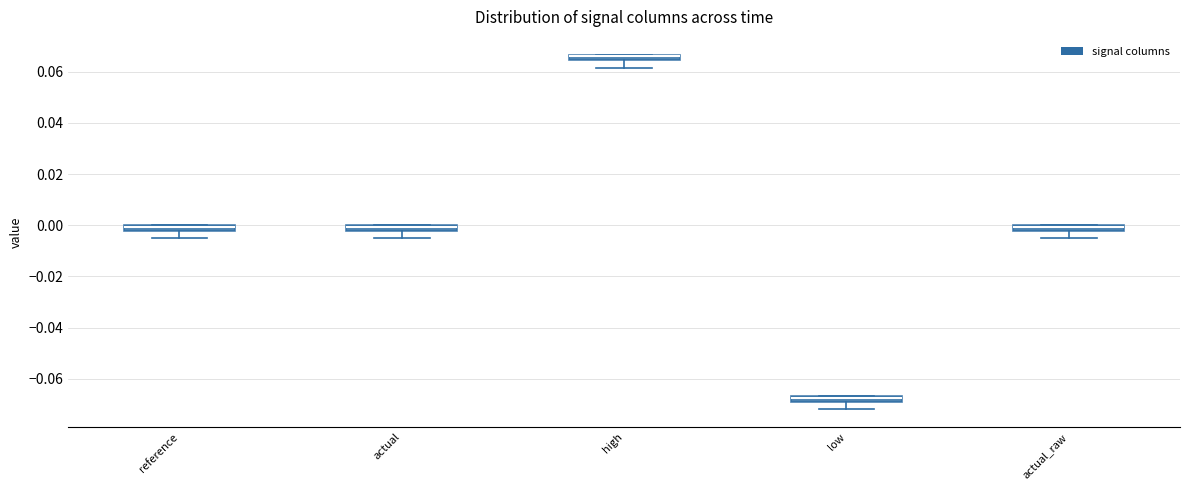

Where is the lower edge of the box for reference on the y-axis? The values are not printed on the chart, so give them approximately, as read against the axis.

-0.002